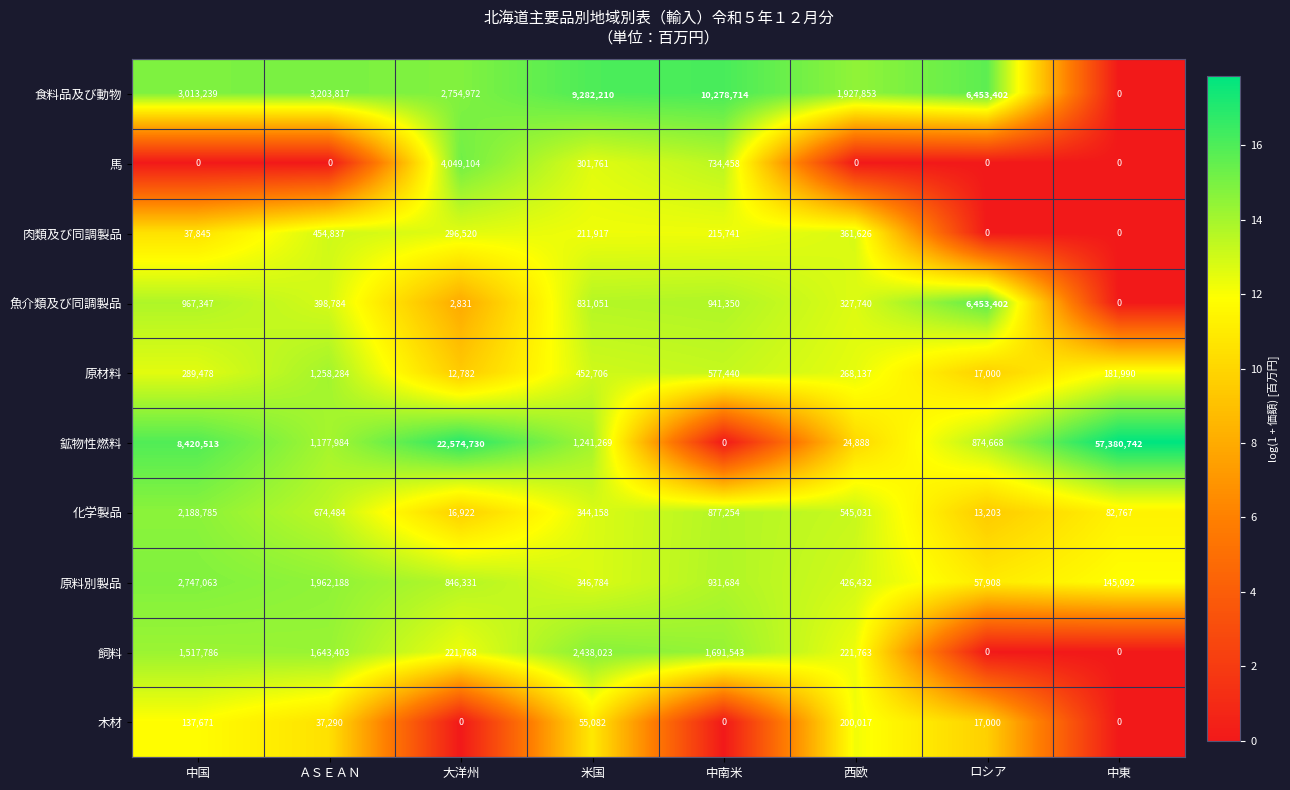

The value of 原材料 at 中東 is 181990. True or false?

True